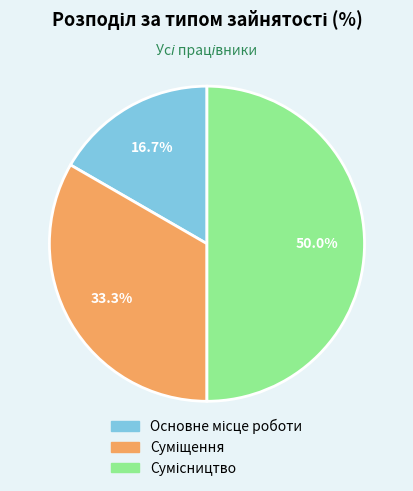

Which category has the biggest portion of the pie?

Сумісництво